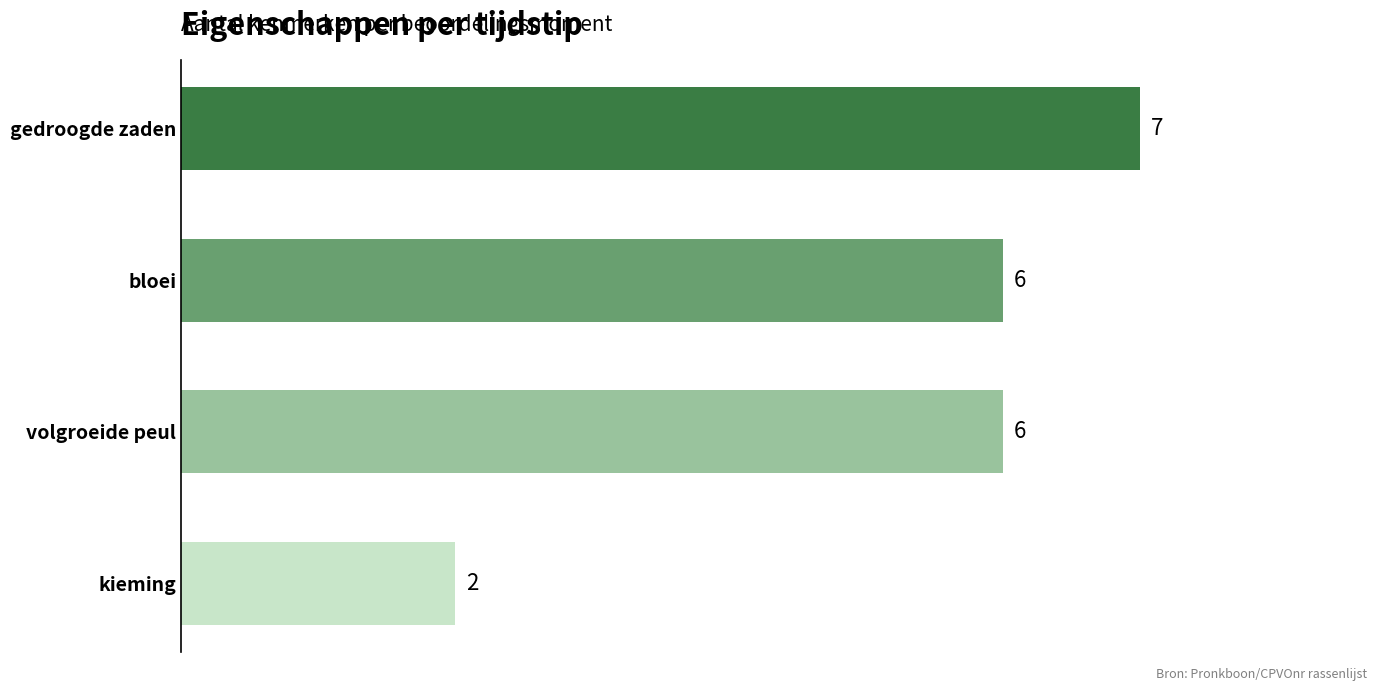

What is the difference between the maximum and minimum values?

5